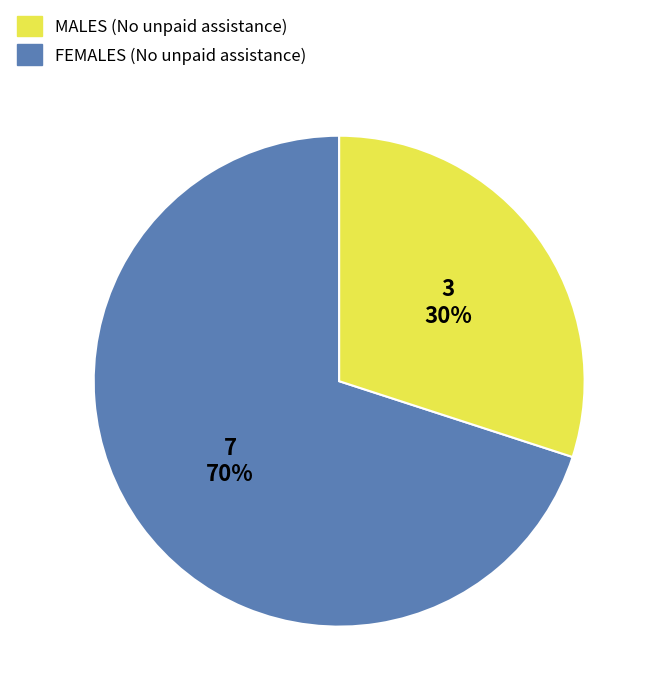

Which category has the smallest portion of the pie?

FEMALES